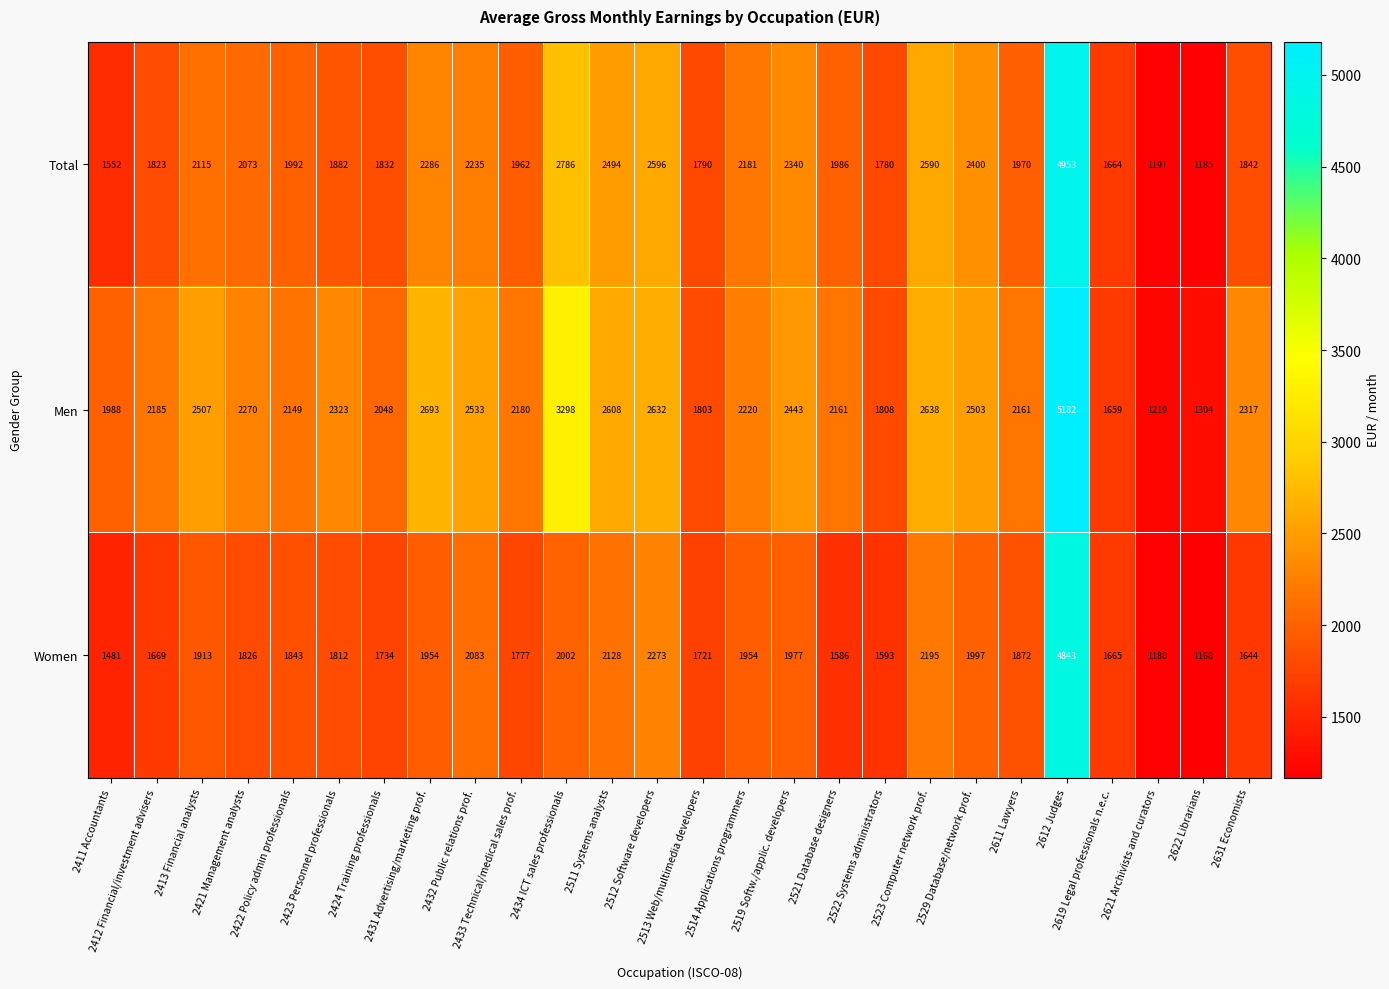

What is the maximum value shown in the chart?

5182